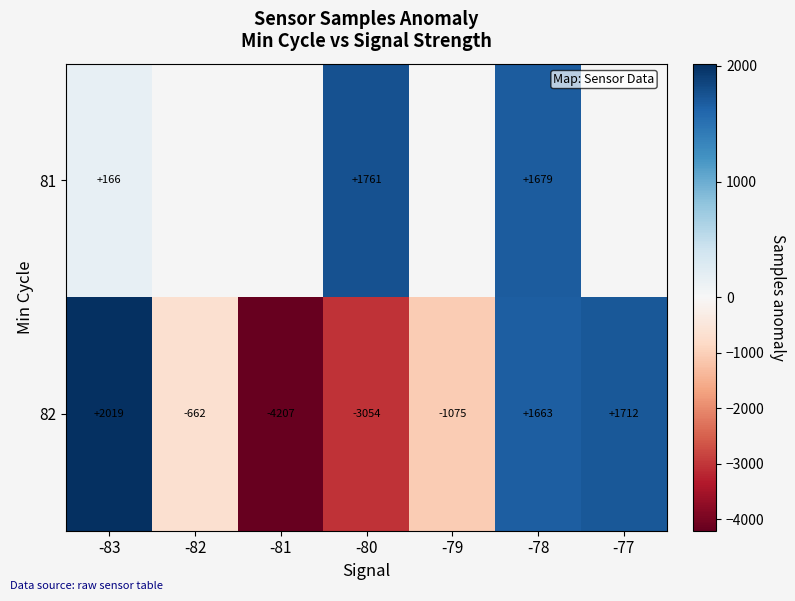

How many values in 82 are above zero?

3